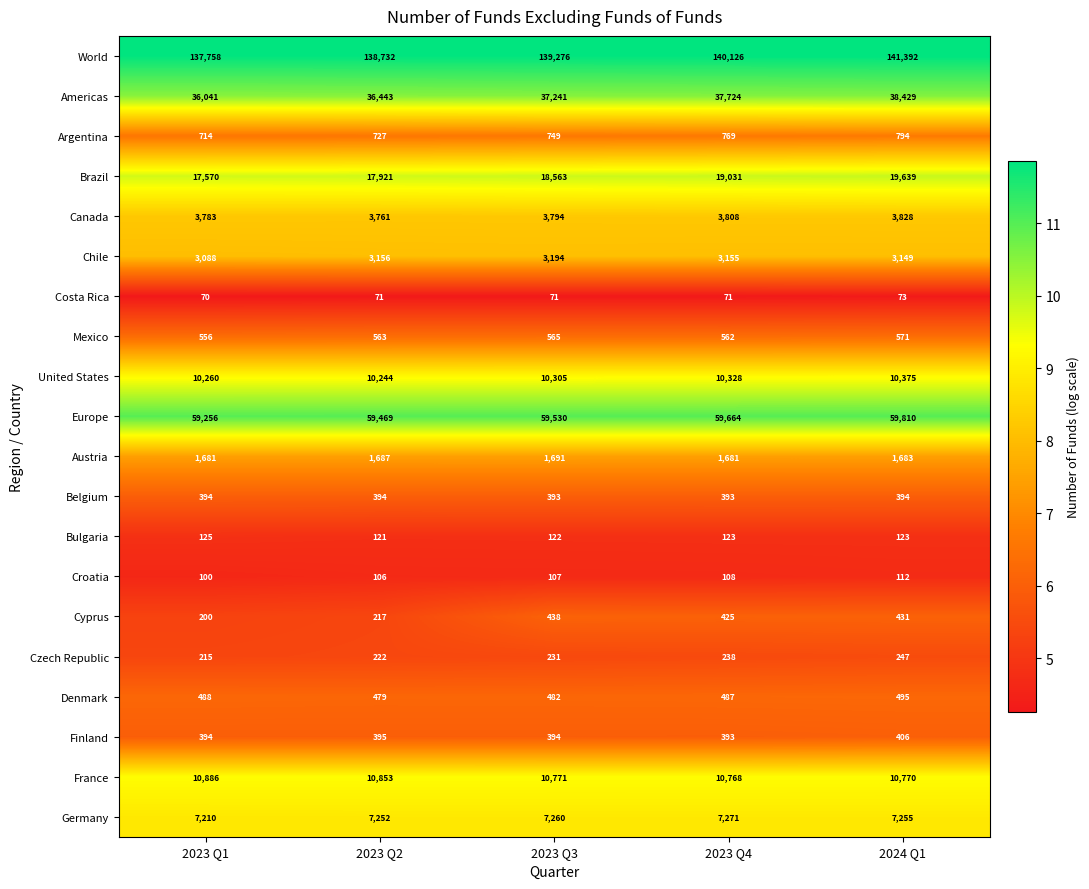

At which label does Bulgaria first exceed 123?

2023 Q1